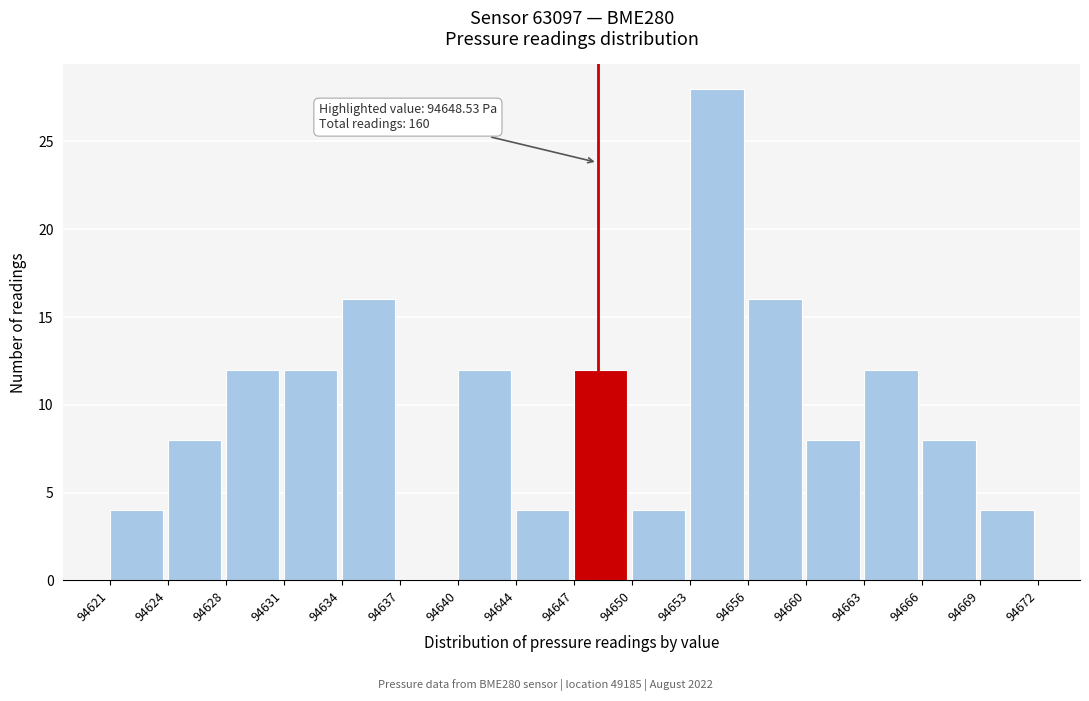

Reading left to right, list all the values displayed in this chart.

94621=4	94624=8	94628=12	94631=12	94634=16	94637=0	94640=12	94644=4	94647=12	94650=4	94653=28	94656=16	94660=8	94663=12	94666=8	94669=4